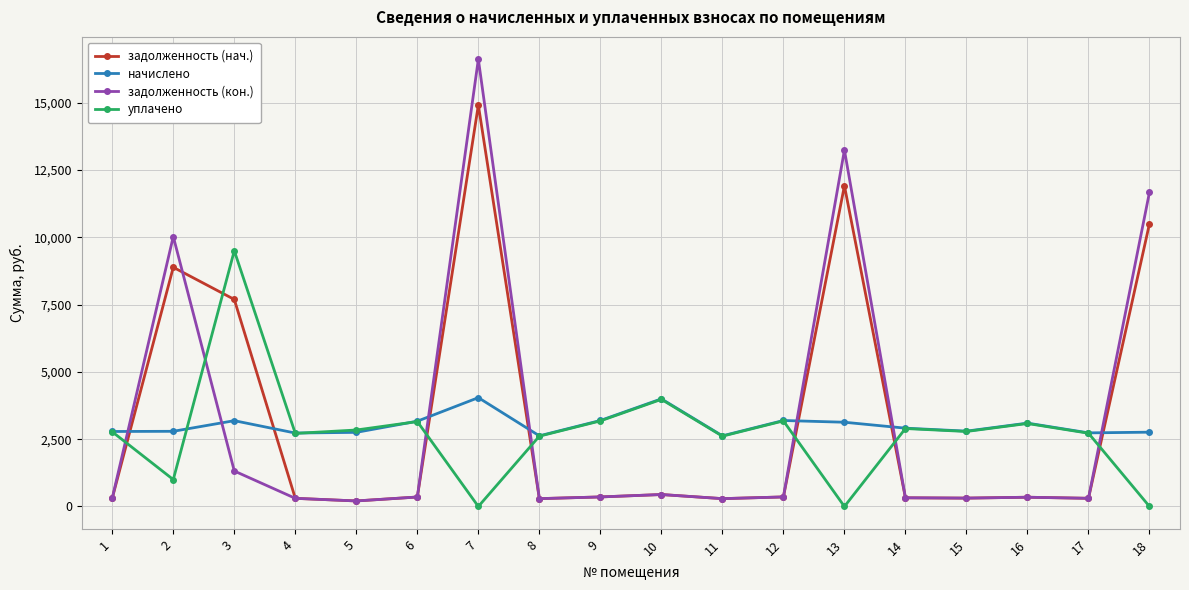

The уплачено series shows 4789.9 at 18. True or false?

False